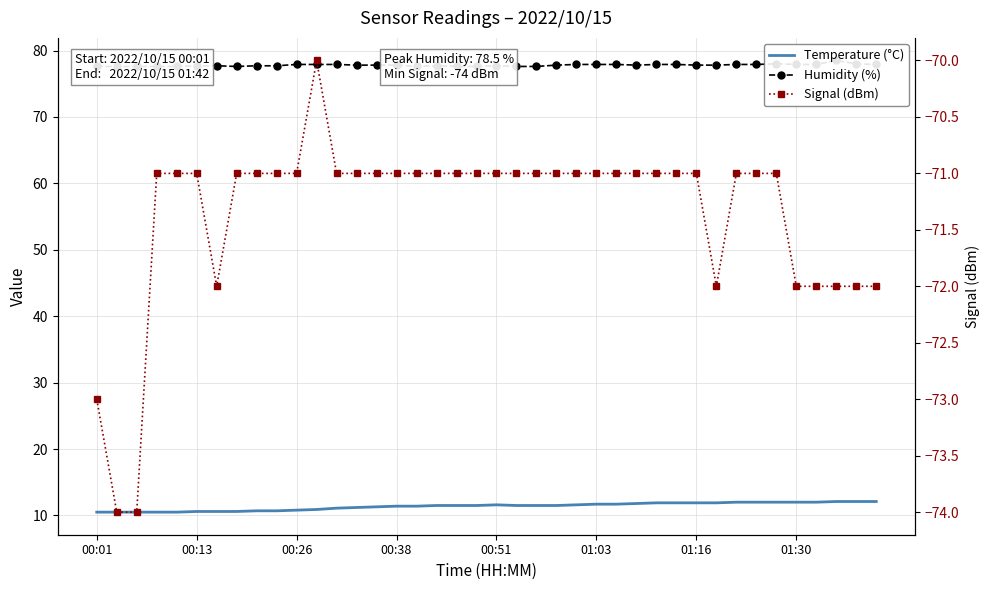

In Signal (dBm), how many points are lower than both neighbors (excluding endpoints)?

2